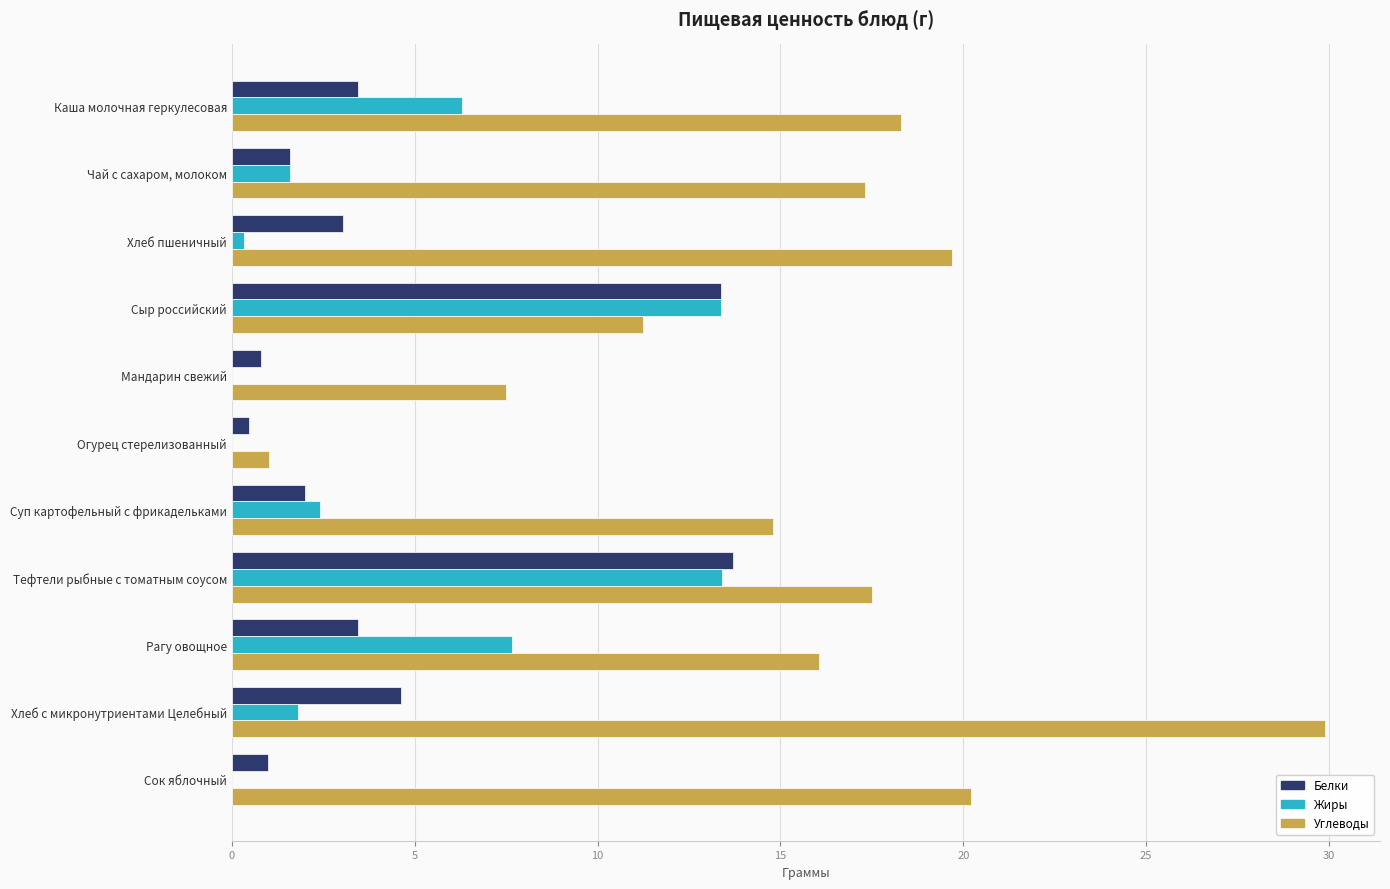

Which series has the largest range (max minus min)?

Углеводы